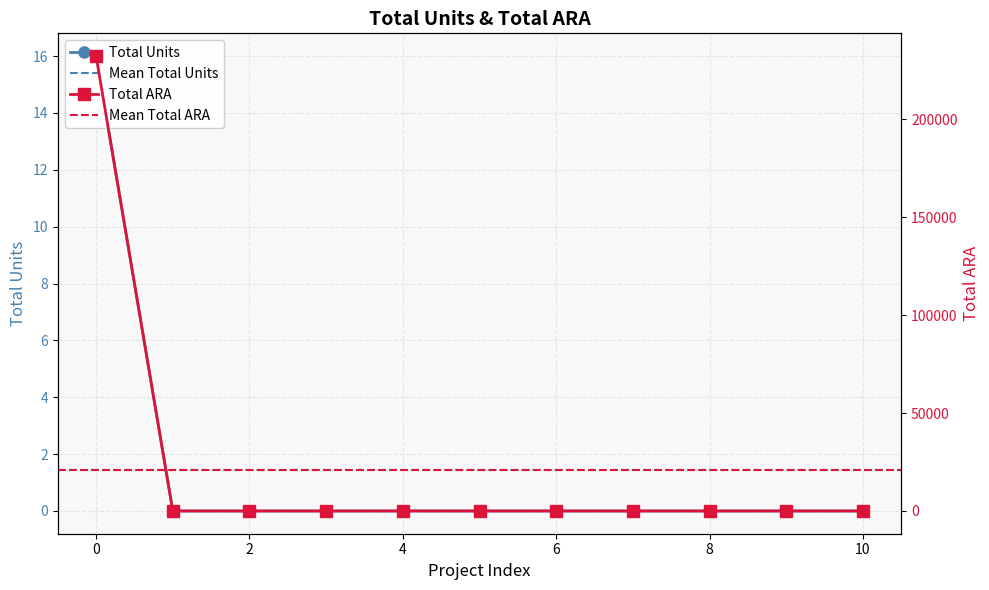

Does the chart display data point markers on the line(s)?

Yes